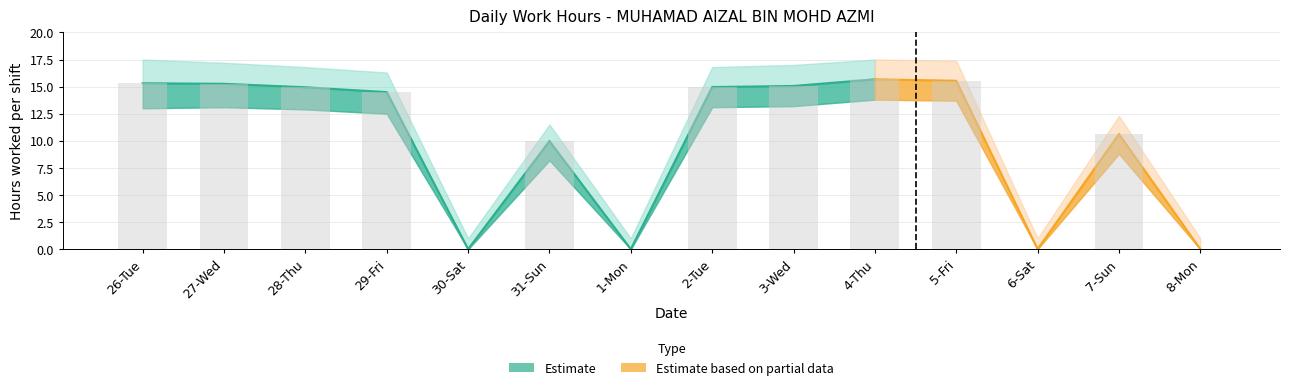

Reading left to right, extract all data points from this chart.

Low Hours: 15.3	15.3	14.9	14.5	0.0	10.0	0.0	15.0	15.1	15.7	15.5	0.0	10.6	0.0
Low Upper: 17.5	17.2	16.8	16.3	1.0	11.5	1.0	16.8	17.0	17.5	17.4	1.0	12.3	1.0
Low Lower: 13.0	13.1	12.9	12.5	0.0	8.2	0.0	13.1	13.2	13.8	13.7	0.0	8.8	0.0